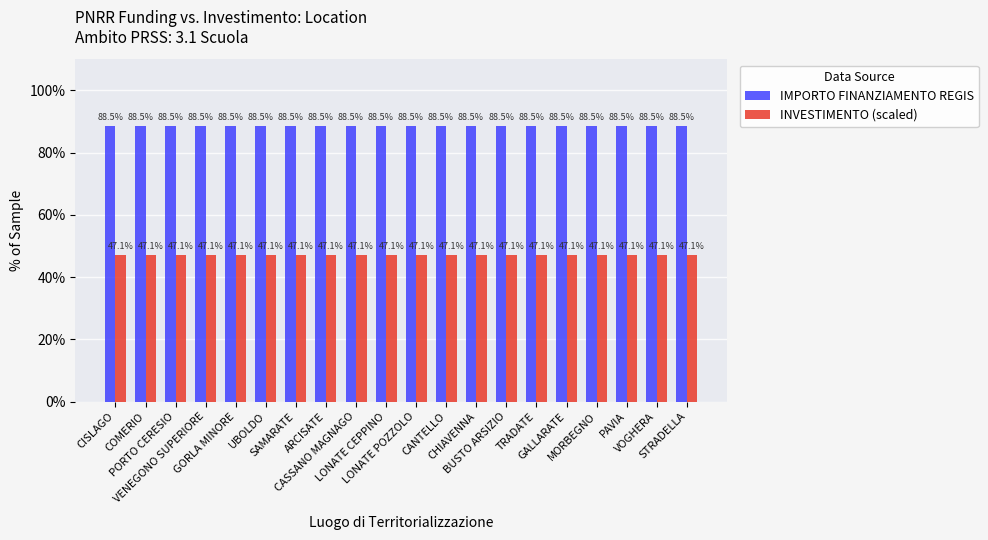

What is the sum of the IMPORTO FINANZIAMENTO REGIS values at GALLARATE and MORBEGNO?

177.0